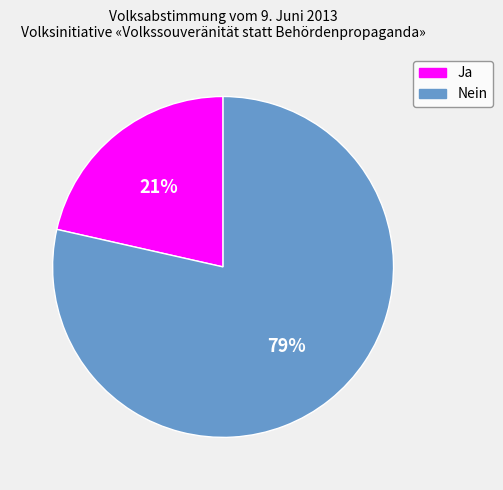

To the nearest percent, what is the average slice percentage?

50%